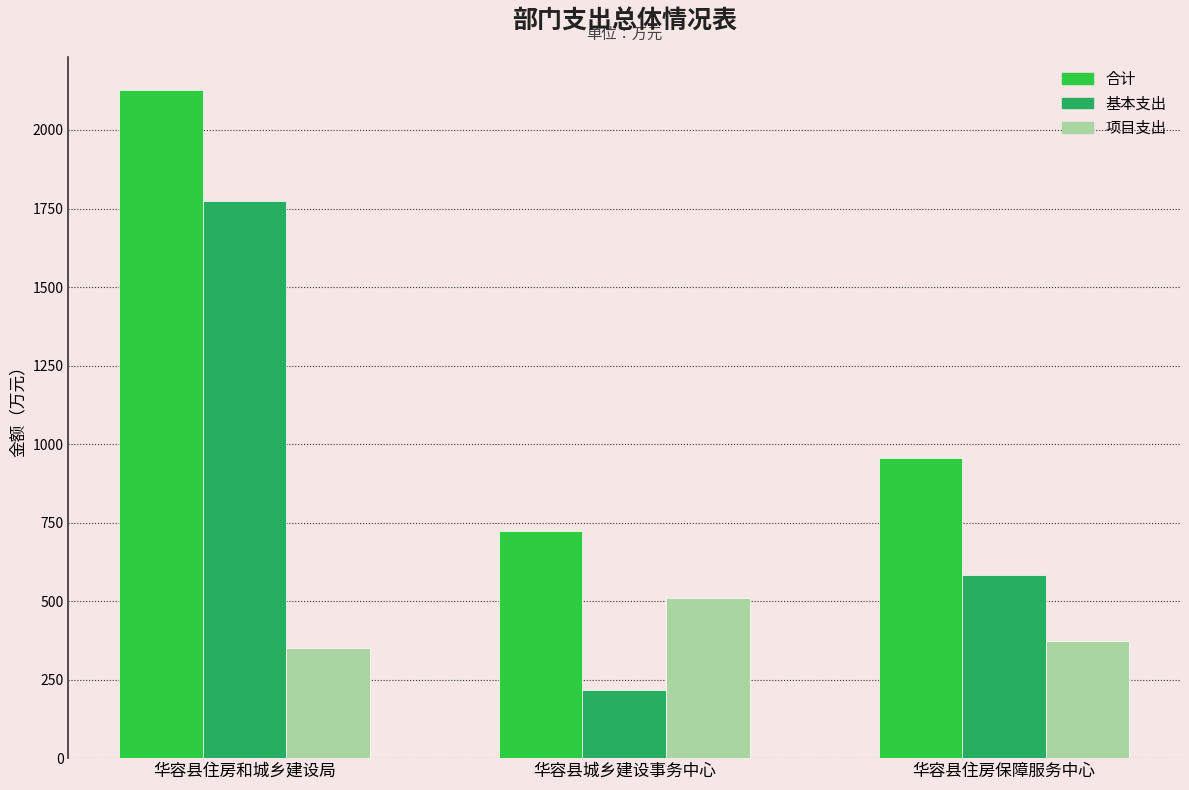

How many series are shown in this chart?

3